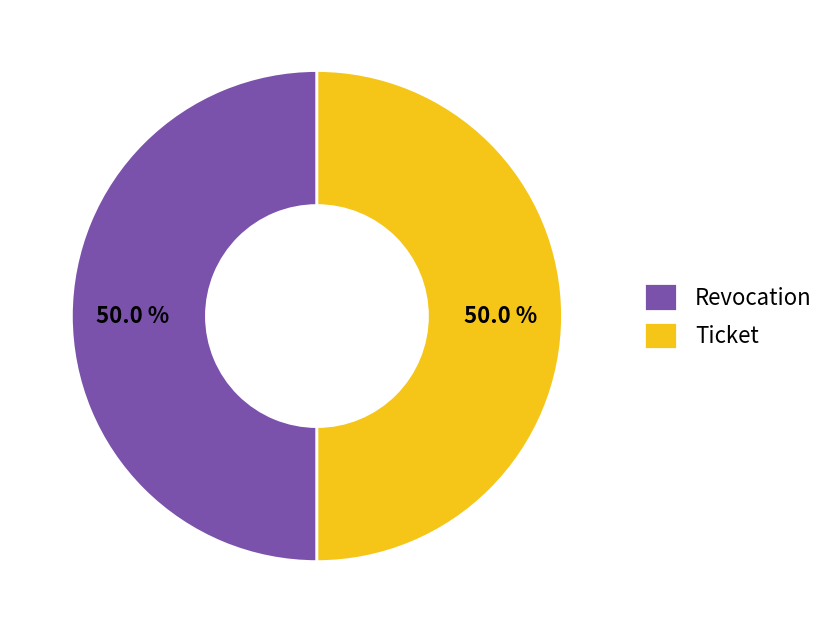

How much of the chart is everything except Ticket?

50.0%